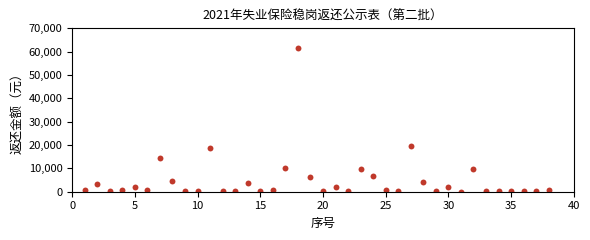

What Y value in the scatter plot is closest to 30801?

19545.4